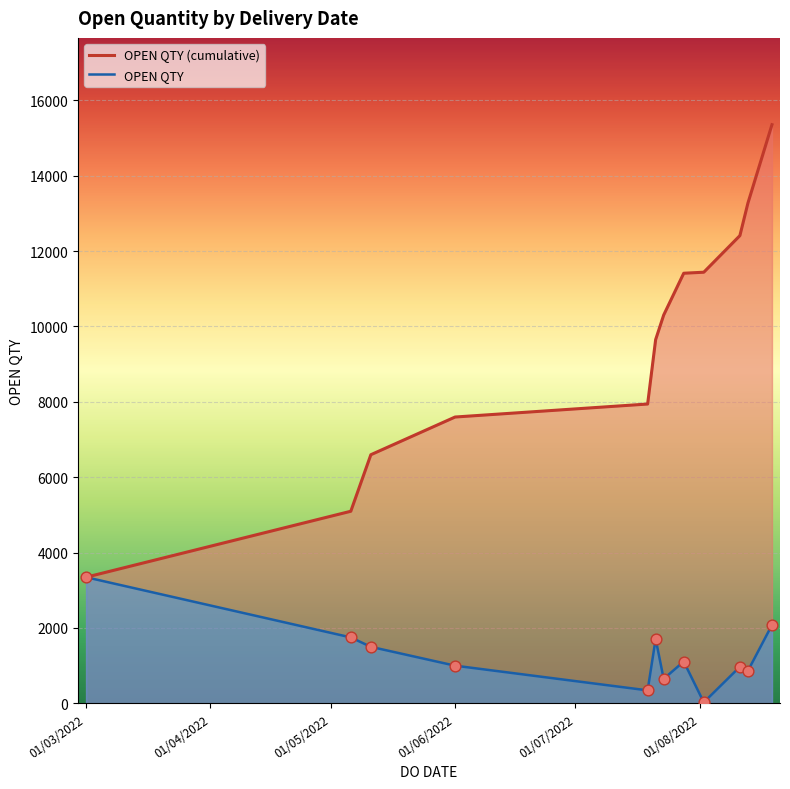

List the series in order of their peak value, lowest first.

OPEN QTY, OPEN QTY (cumulative)